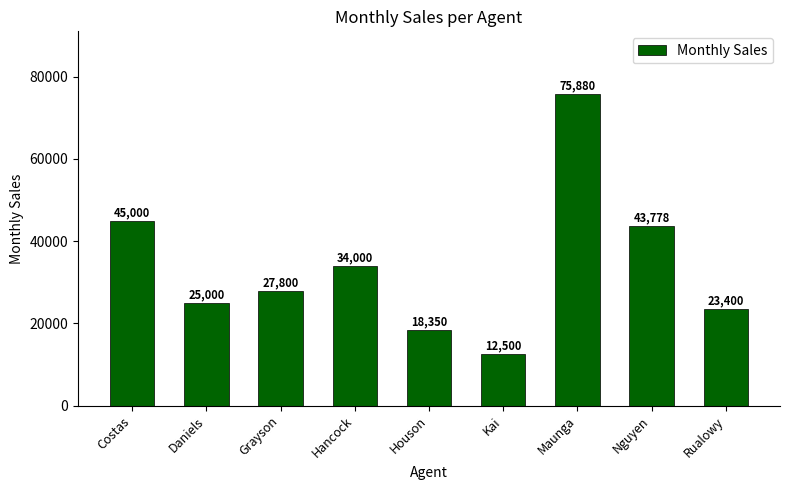

How many values are below 27800?

4